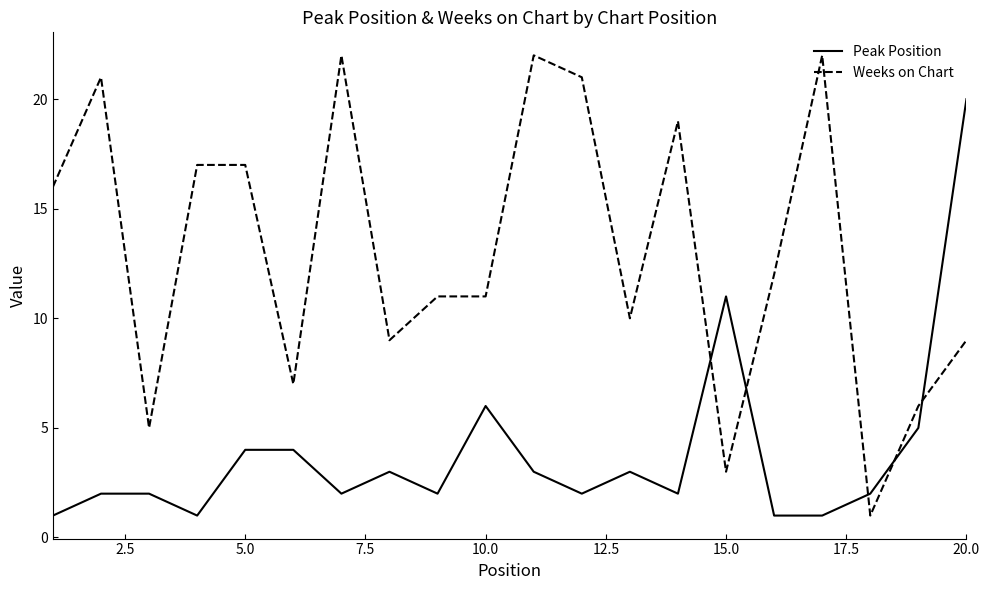

How many values in the Weeks on Chart series are below 12?

10